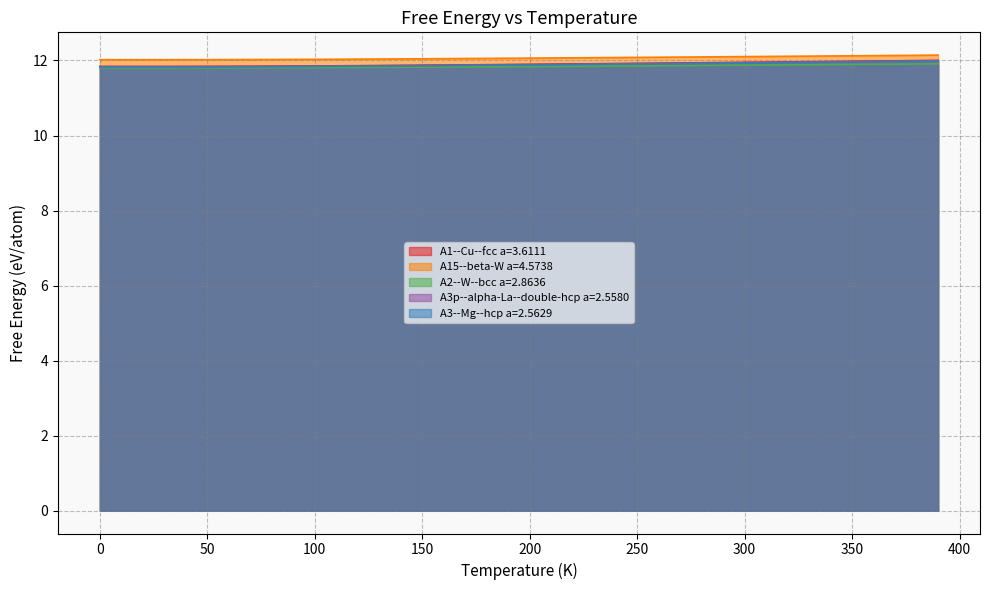

What is the average value of the A2--W--bcc a=2.8636 series?

11.8